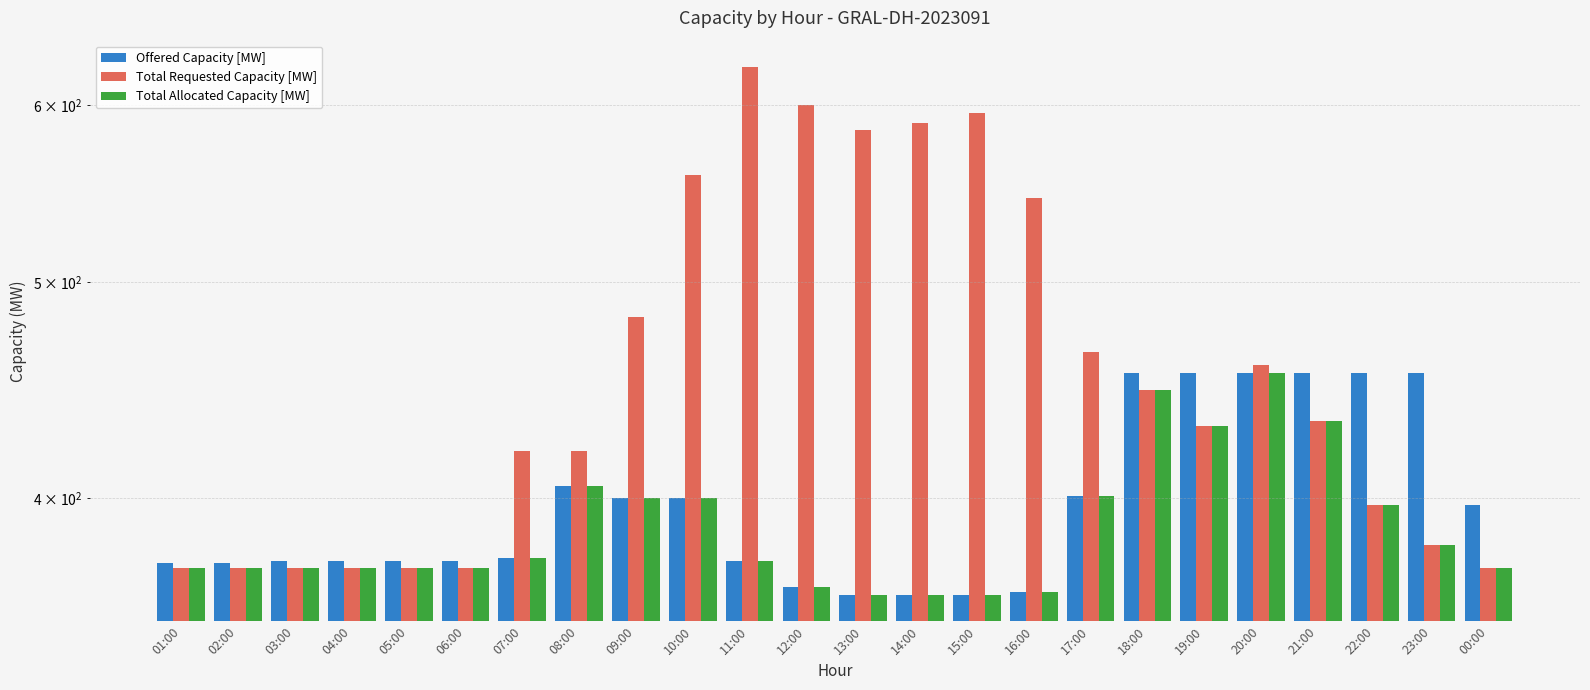

What is the total value across all series at 00:00?

1141